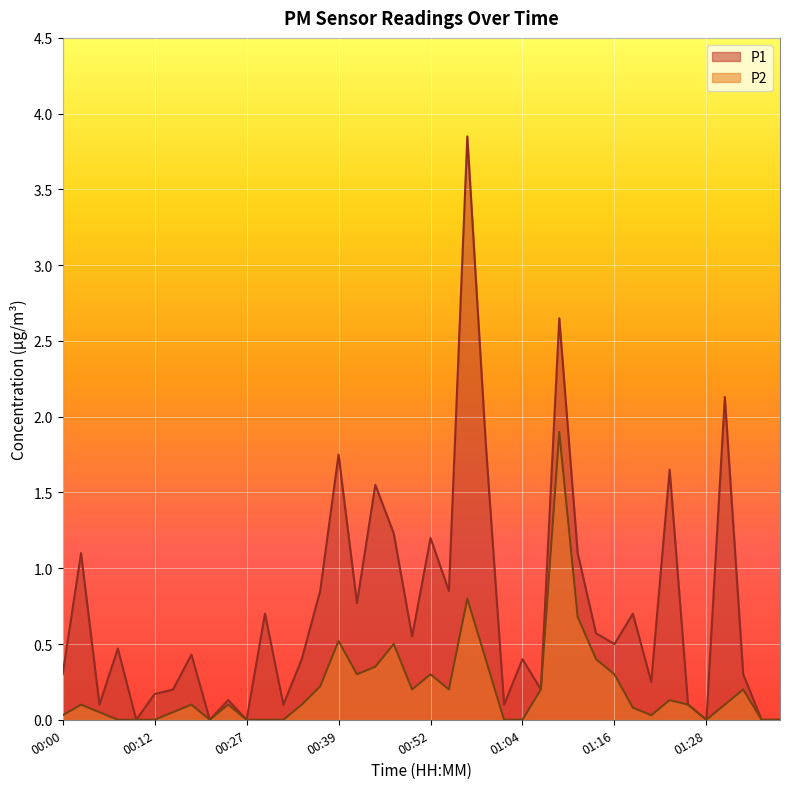

What is the difference between the second highest and minimum values in the P1 series?

2.6